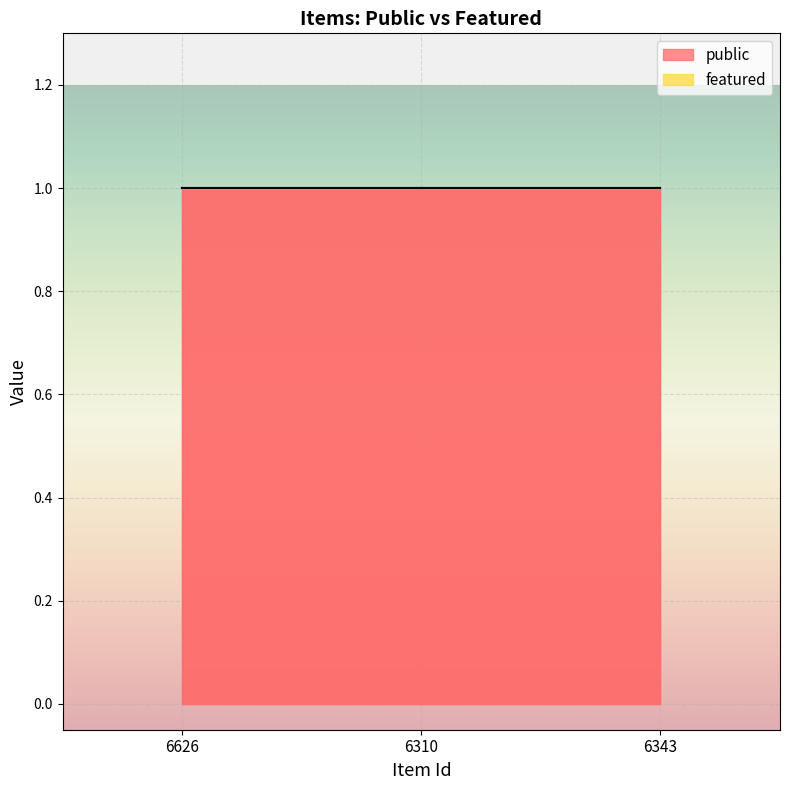

True or false: featured has a value of 0 at 6343.

True